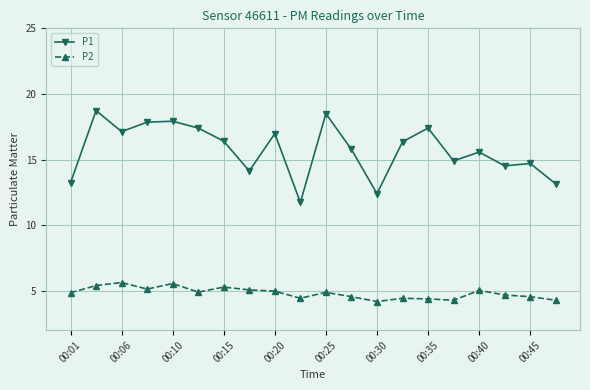

How many values in the P1 series are below 16?

10